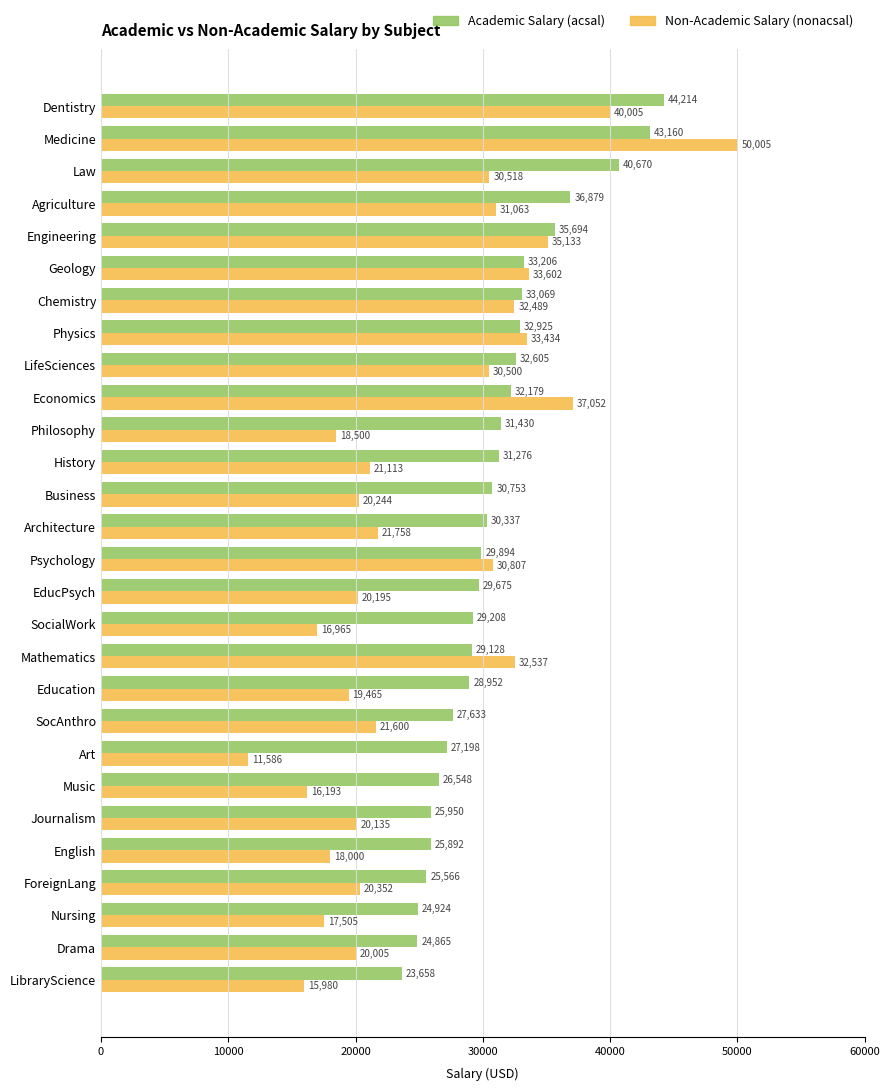

What is the smallest value displayed?

11586